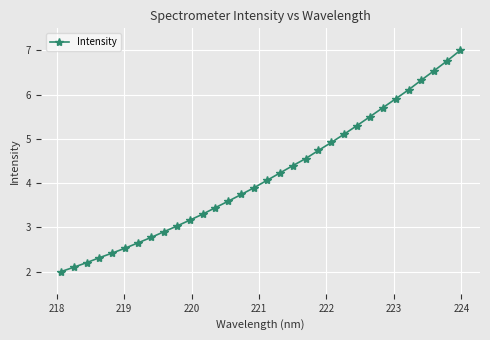

What is the minimum value shown in the chart?

2.0